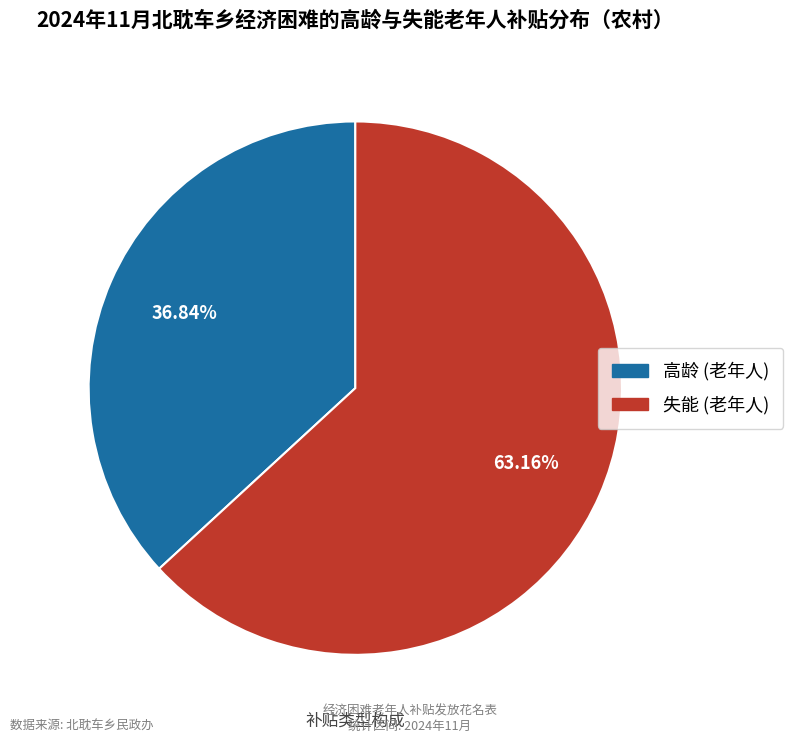

Which slice is the largest?

失能